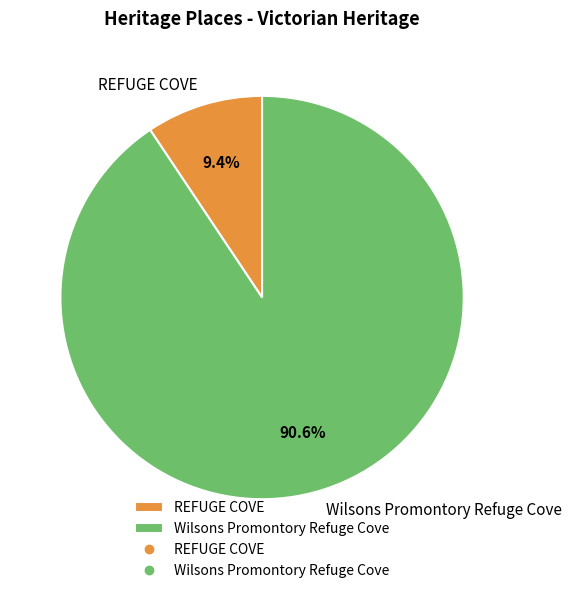

Approximately how many times larger is the value at REFUGE COVE compared to Wilsons Promontory Refuge Cove?

0.1